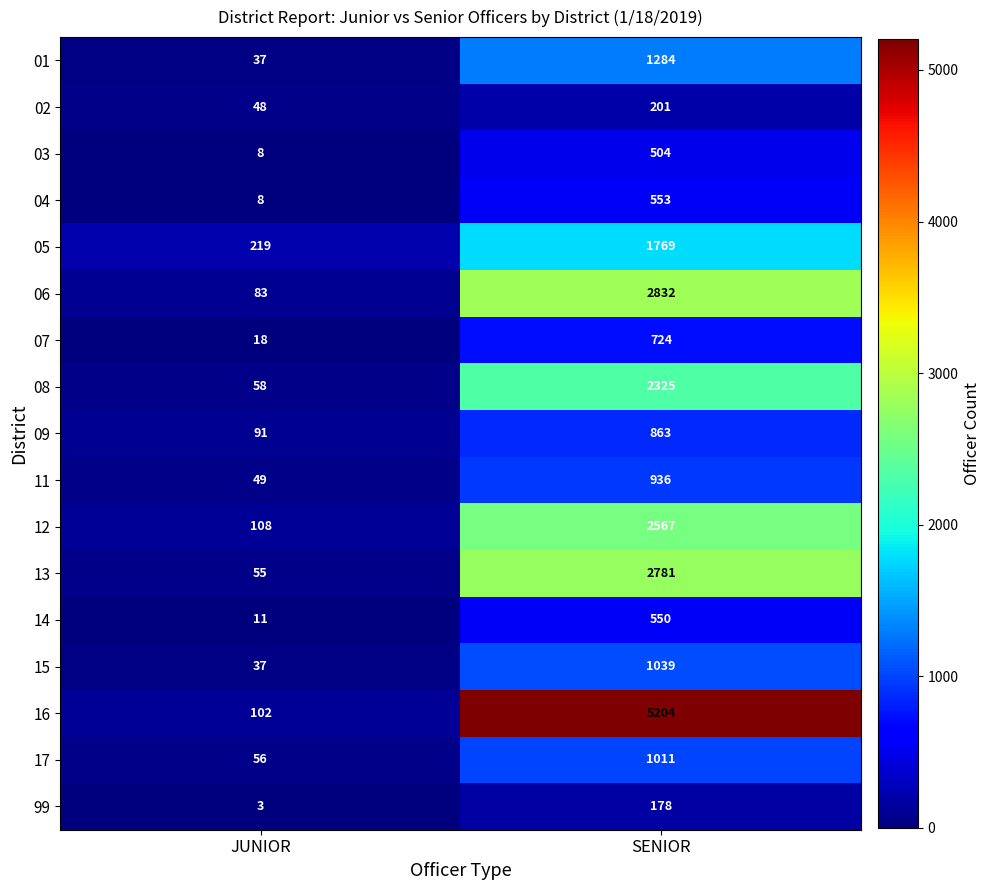

What is the sum of all 13 values?

2836